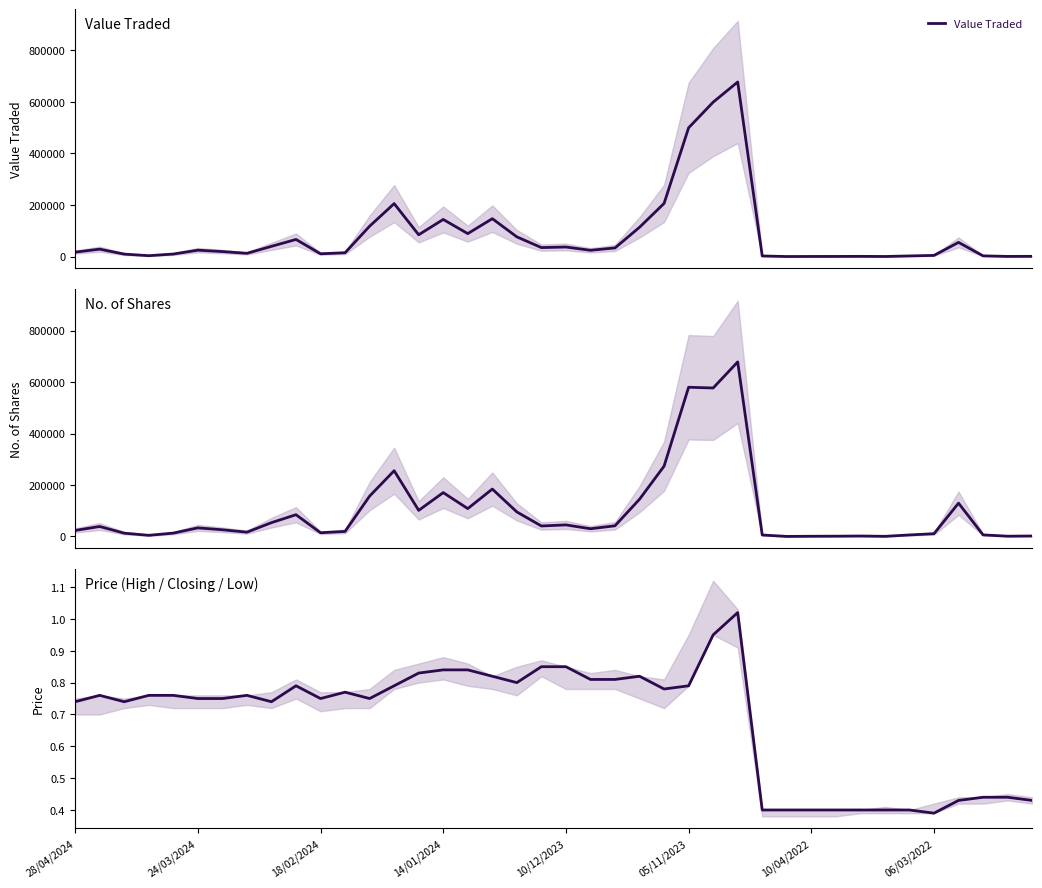

How many data points in Value Traded are less than 24643?

20